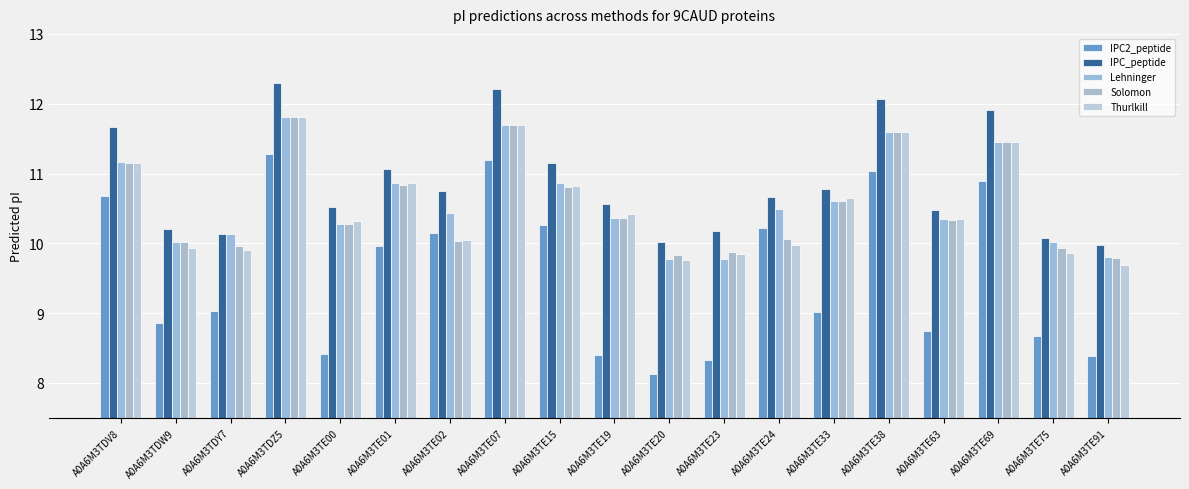

What is the label of the 15th bar from the right?

A0A6M3TE00